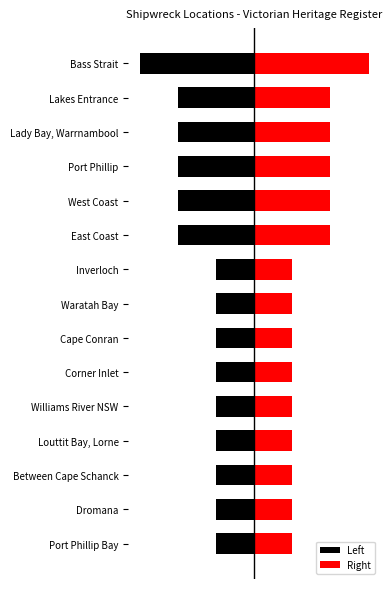

What is the value of the Right bar at the 5th from the left?

1